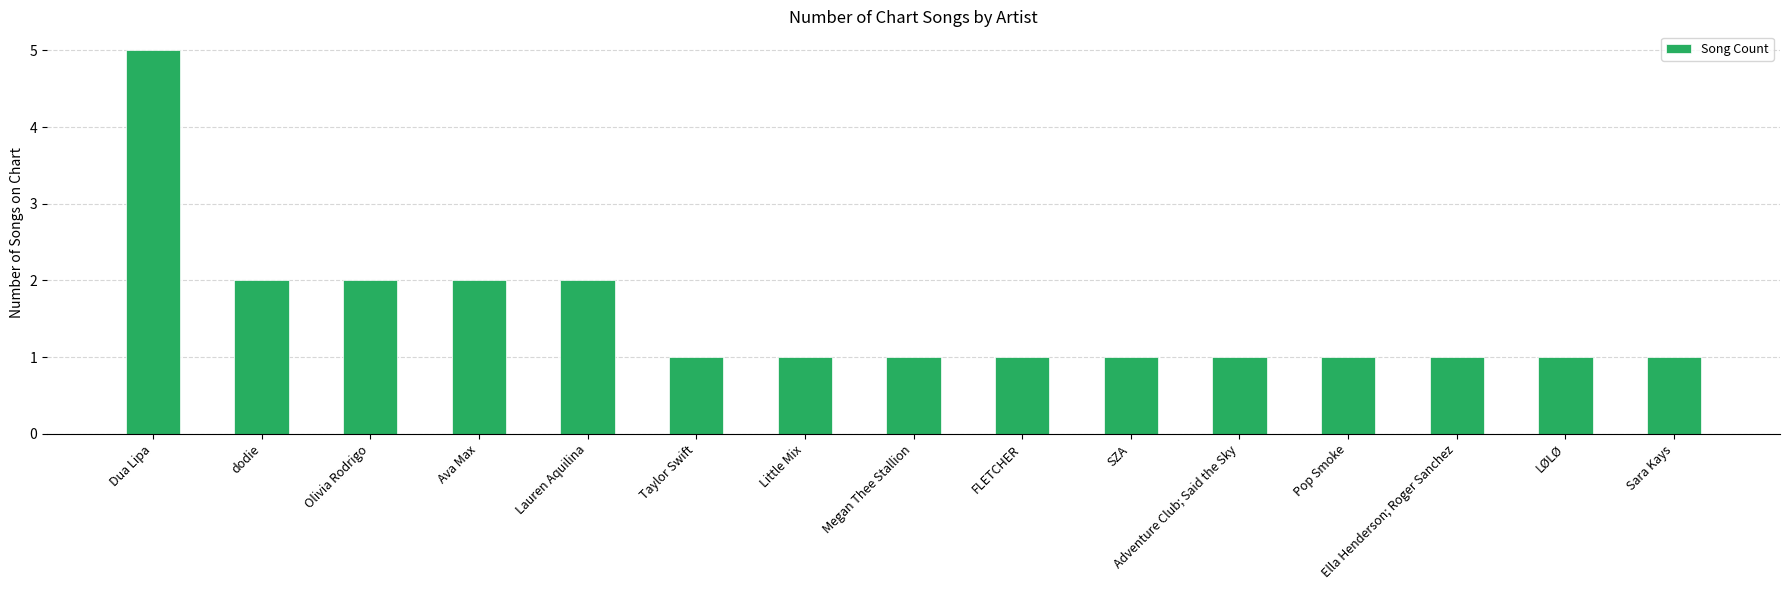

What is the difference between the maximum and minimum values?

4